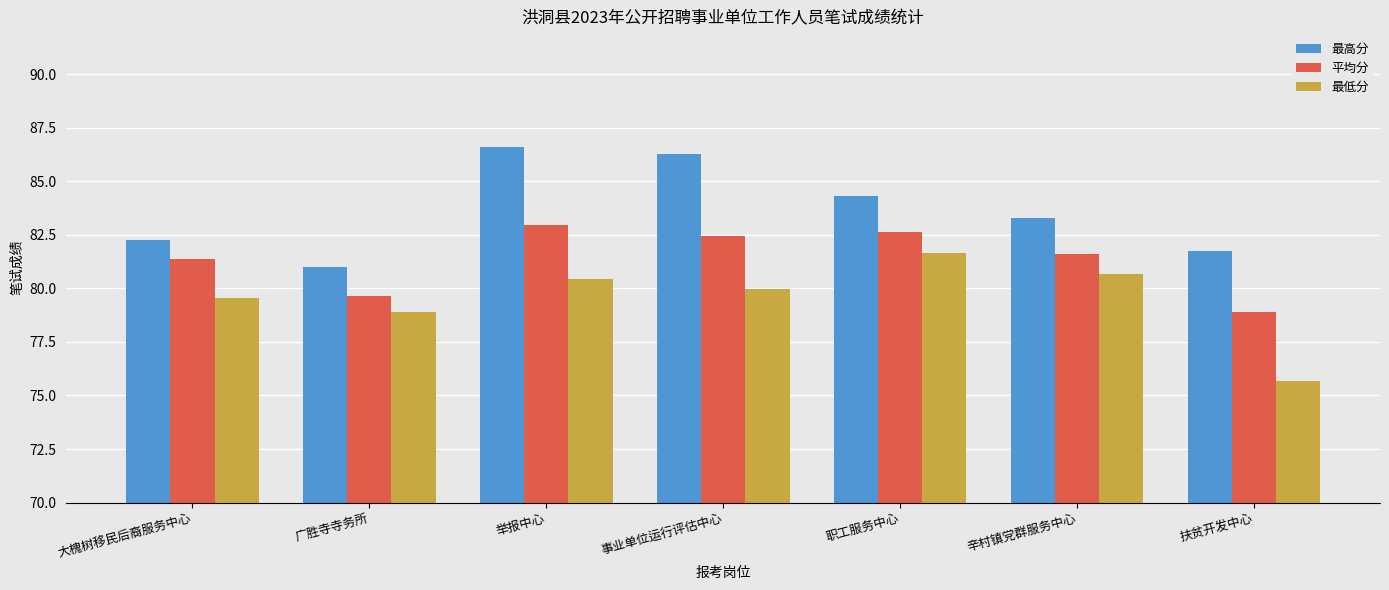

What is the maximum value shown in the chart?

86.6